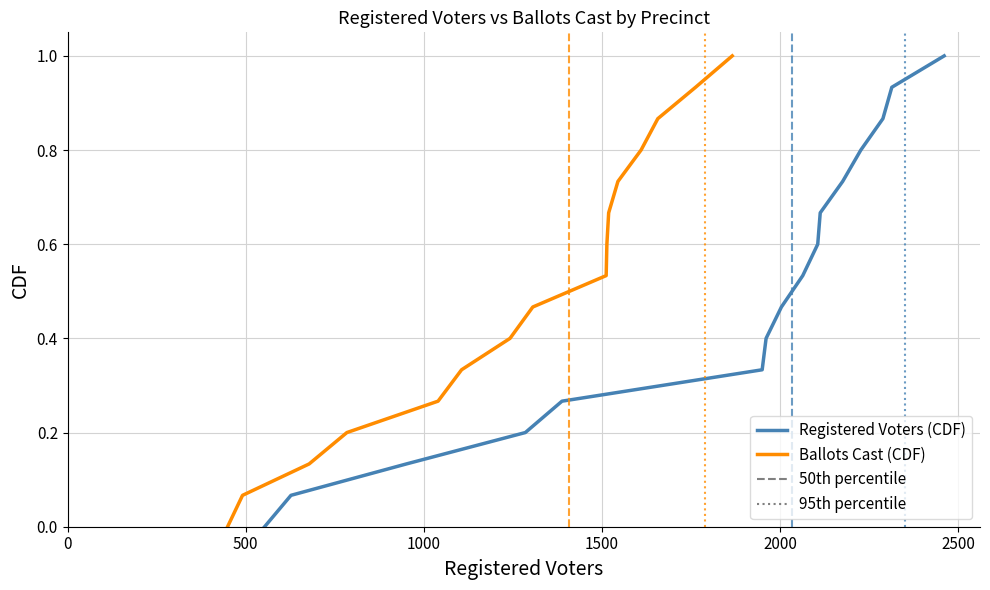

True or false: Registered Voters (CDF) and Ballots Cast (CDF) cross at least once.

False